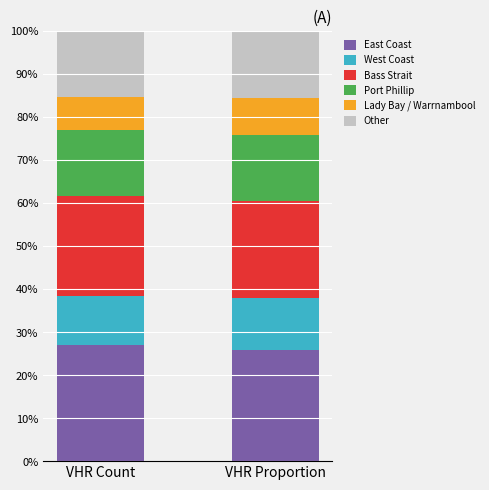

What is the average value of the East Coast series?

26.4